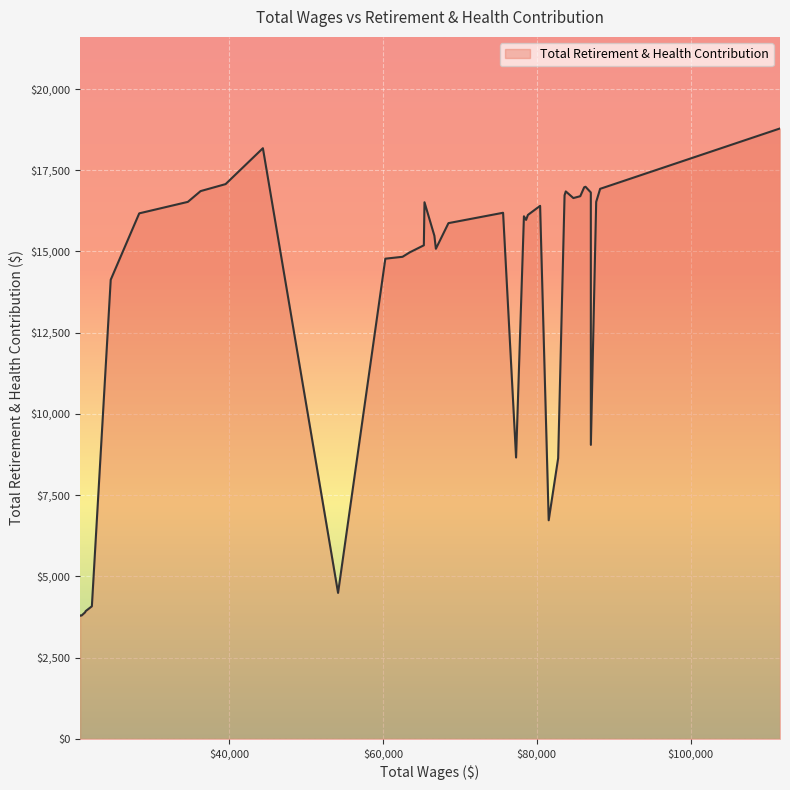

What is the maximum value shown in the chart?

18786